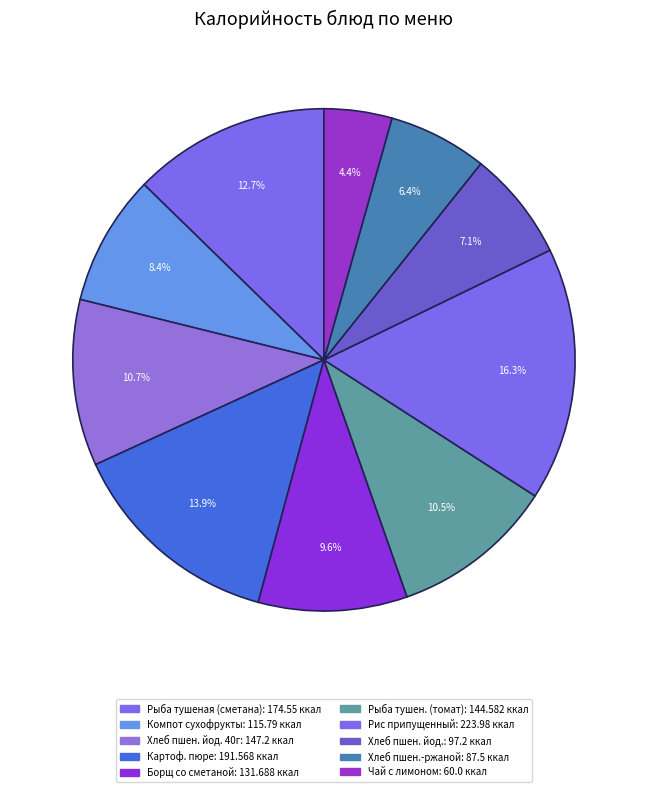

Is there any slice that represents more than half of the pie?

No